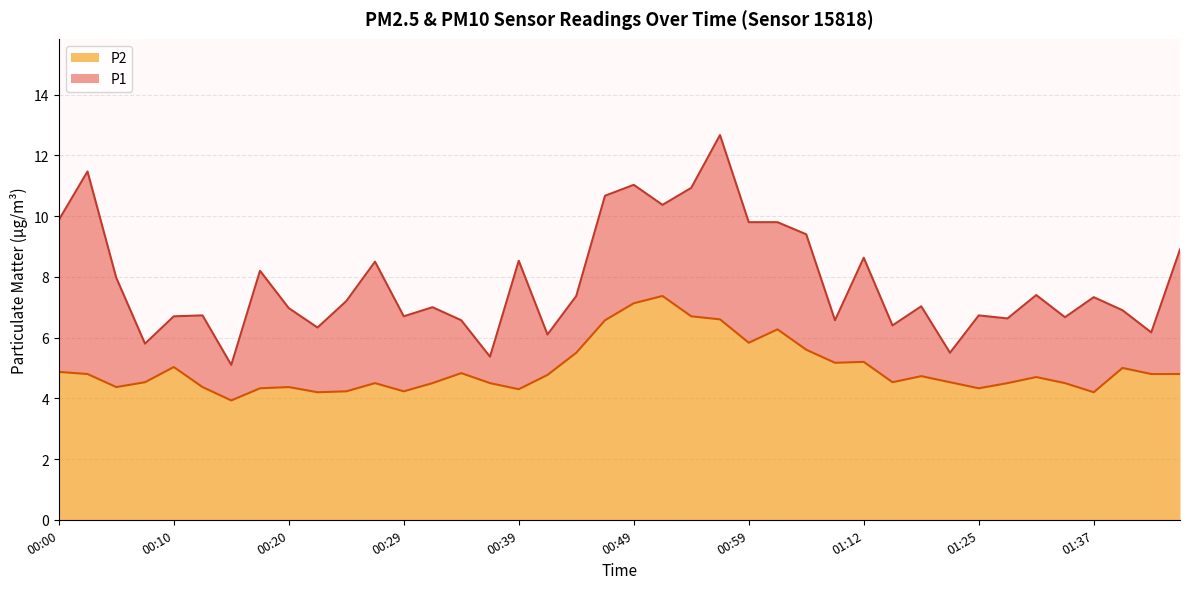

What is the maximum value for P1?

12.7